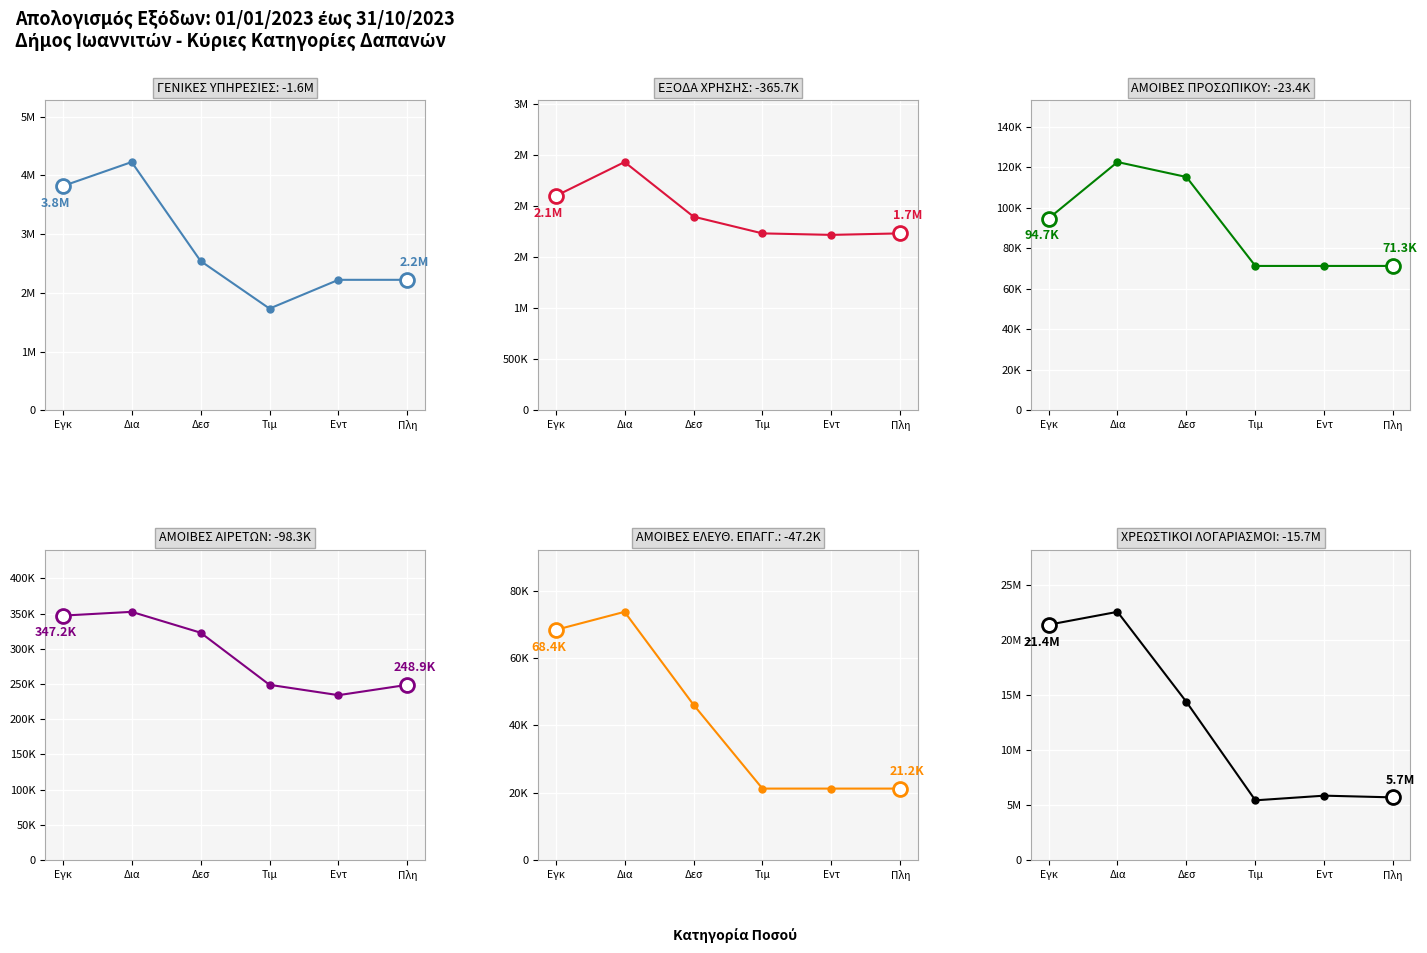

Is this an area chart (filled region under the line)?

No